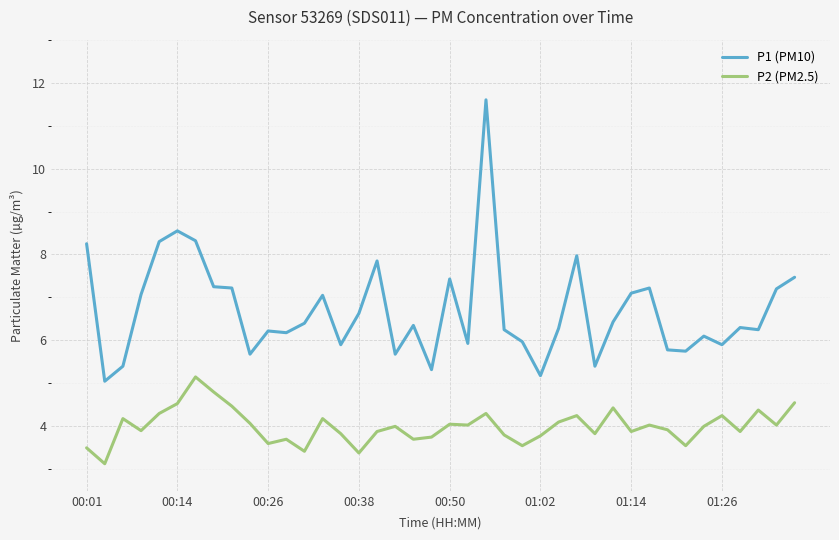

True or false: P1 (PM10) has more than 0 points higher than both neighbors.

True